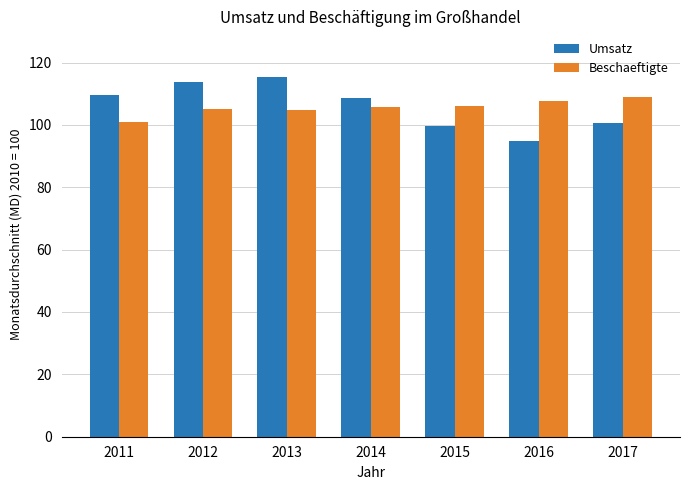

What is the difference between the maximum and second lowest values in the Umsatz series?

15.8